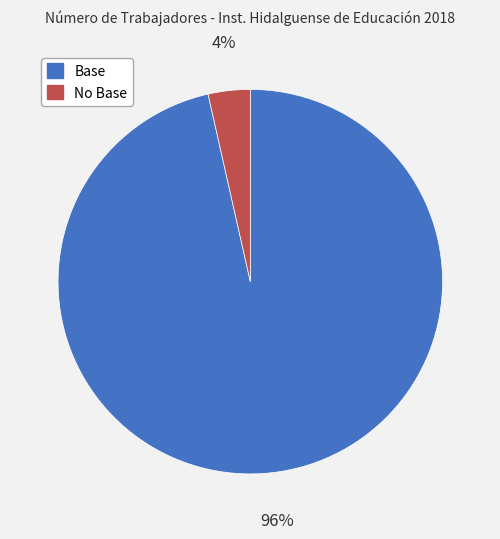

Rank the categories by value from lowest to highest.

No Base, Base